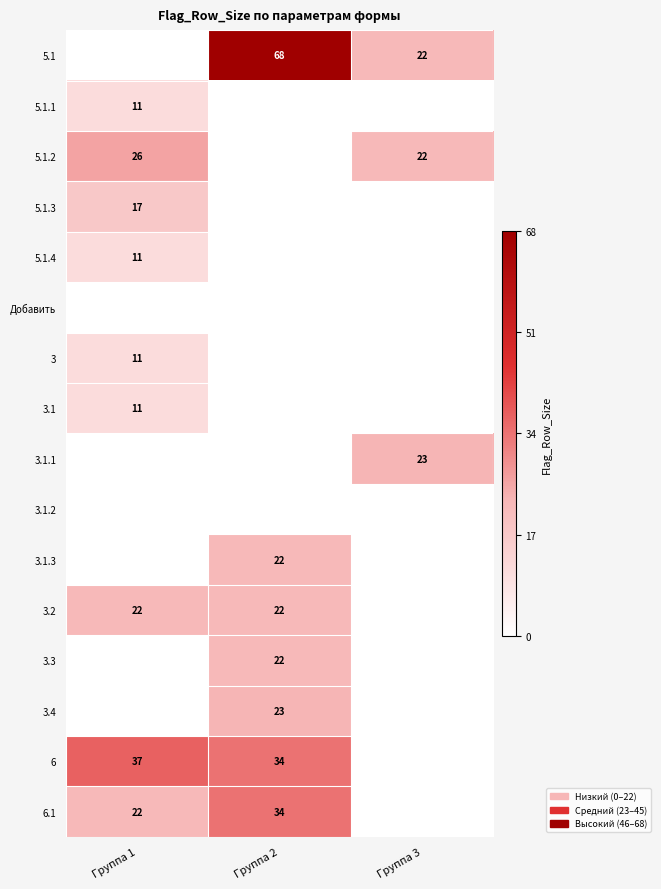

What is the total value across all series at Группа 1?

168